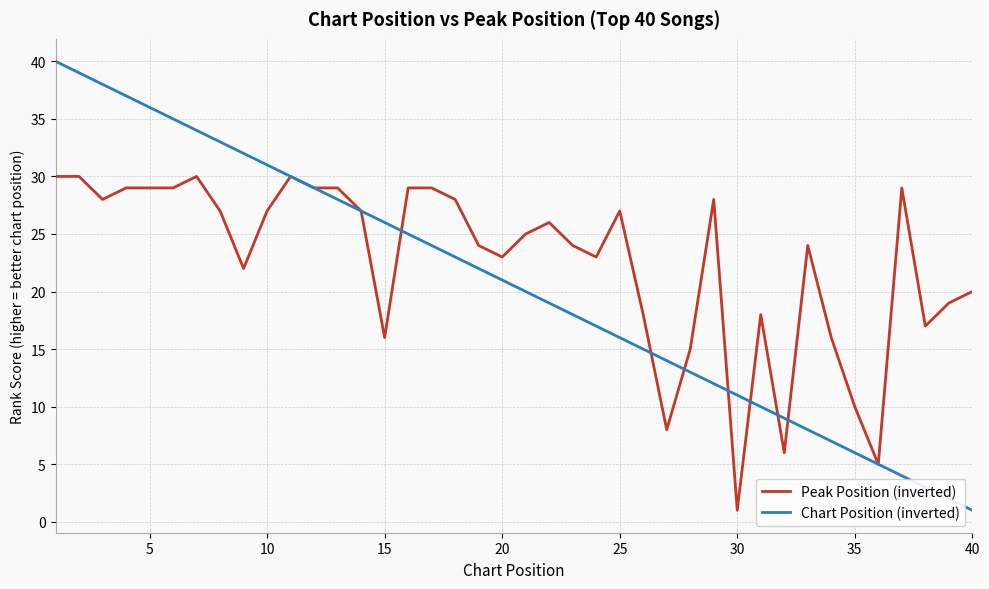

What are all the series names shown in the legend?

Peak Position (inverted), Chart Position (inverted)